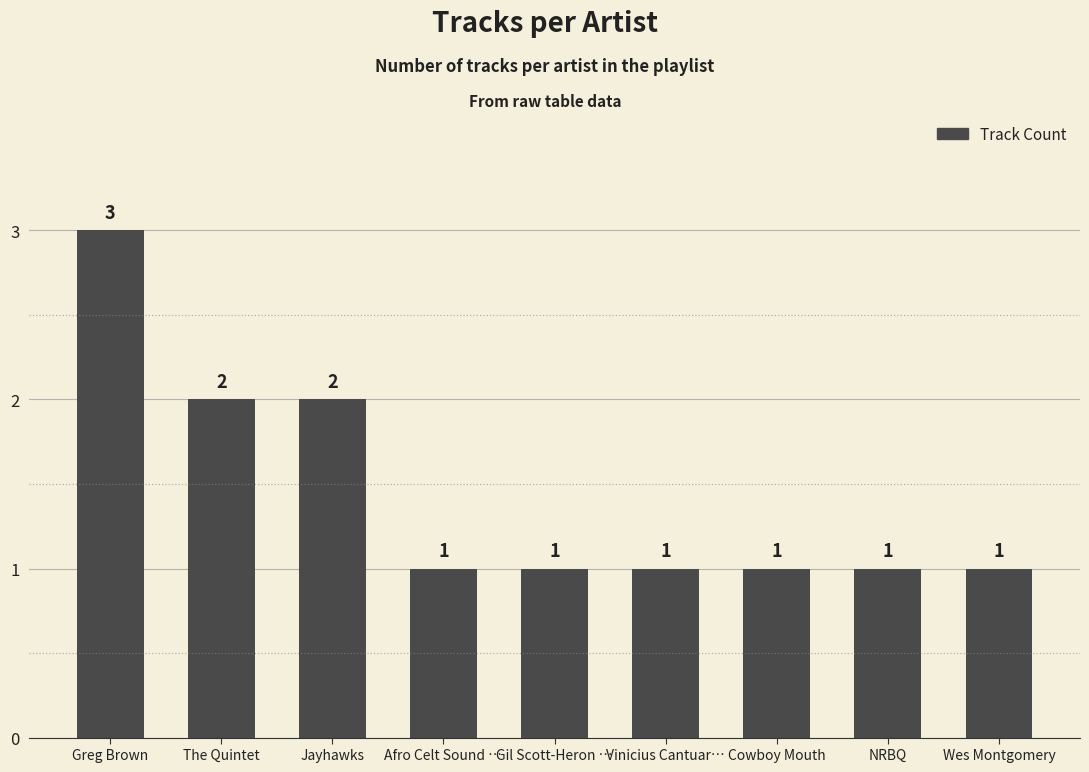

What position from the right is Jayhawks?

7